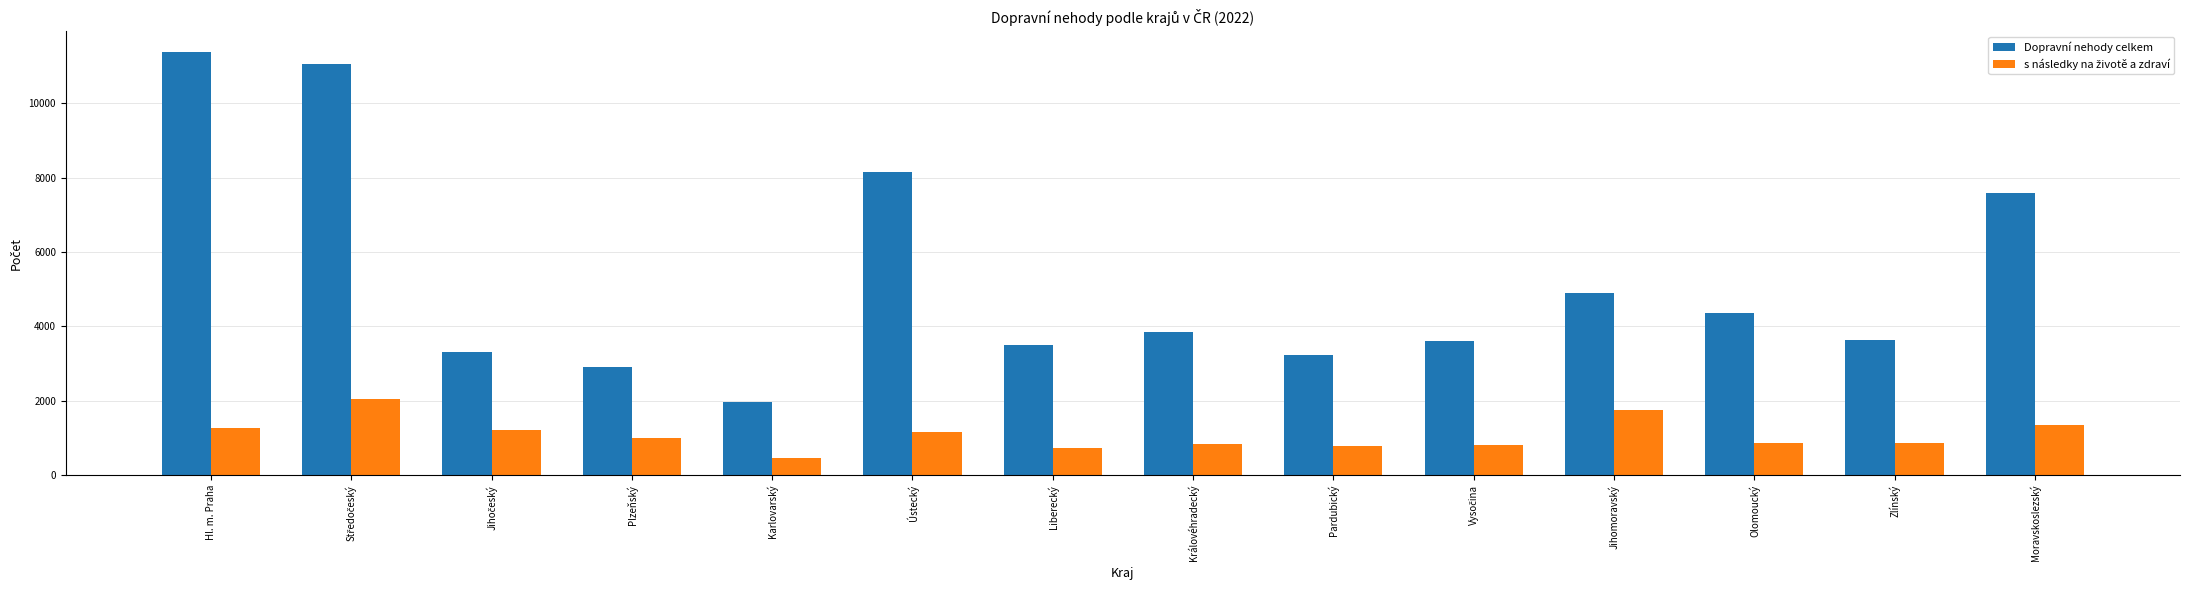

Which series has the largest range (max minus min)?

Dopravní nehody celkem